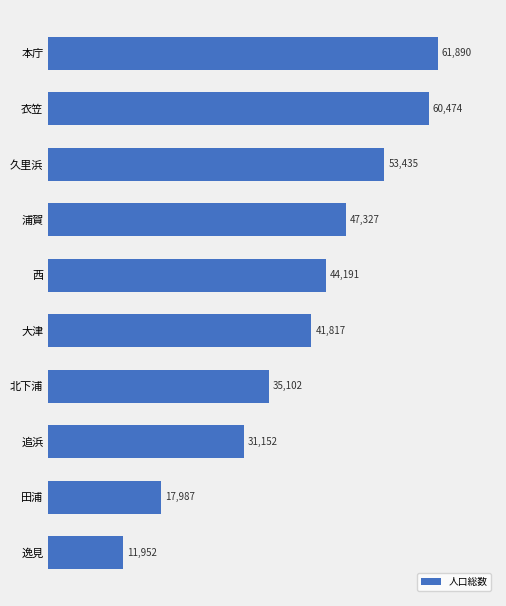

What is the minimum value shown in the chart?

11952